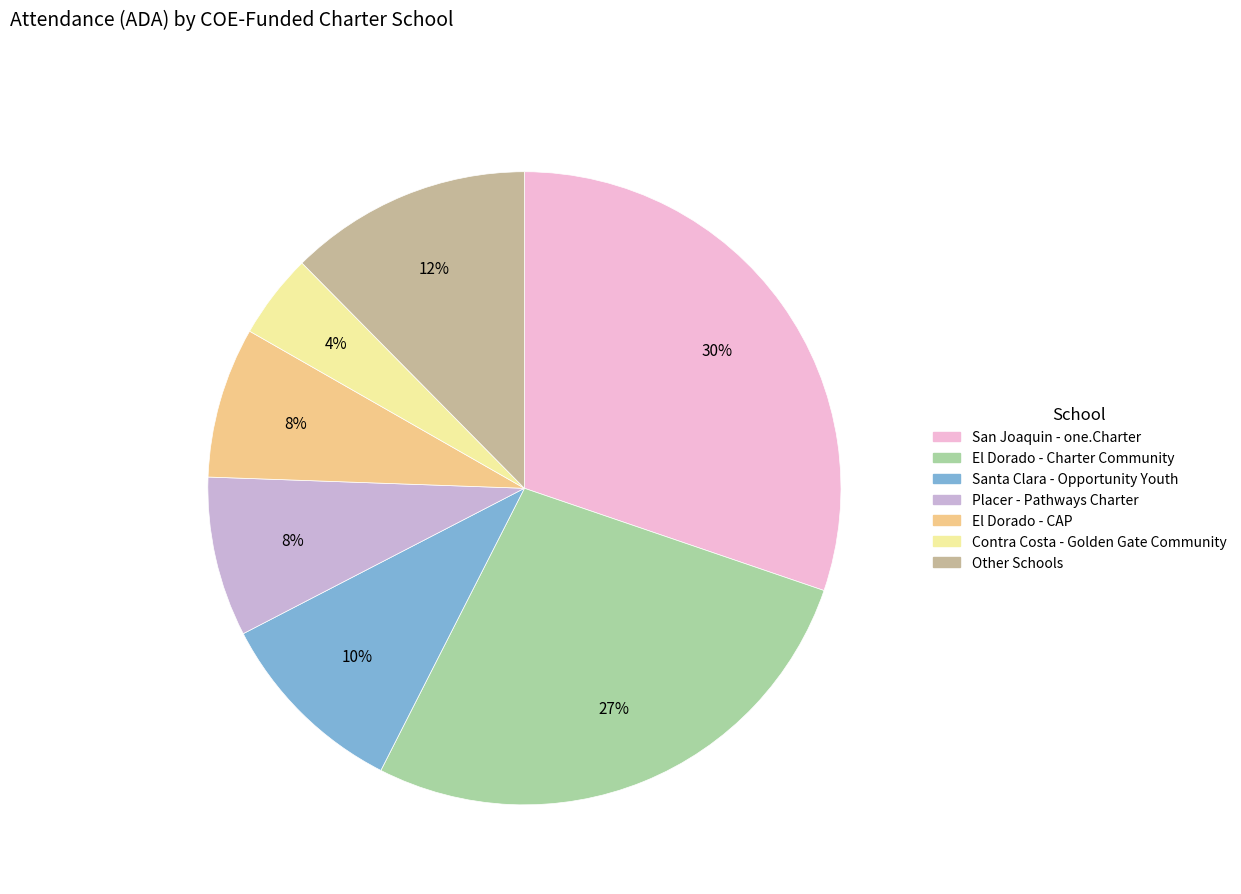

Is there a majority slice in this chart?

No